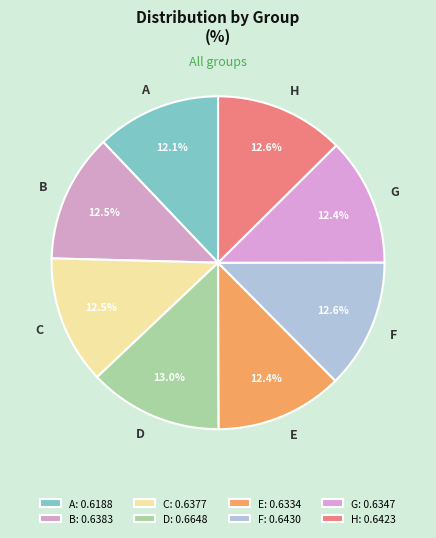

The C slice represents 22% of the pie. True or false?

False